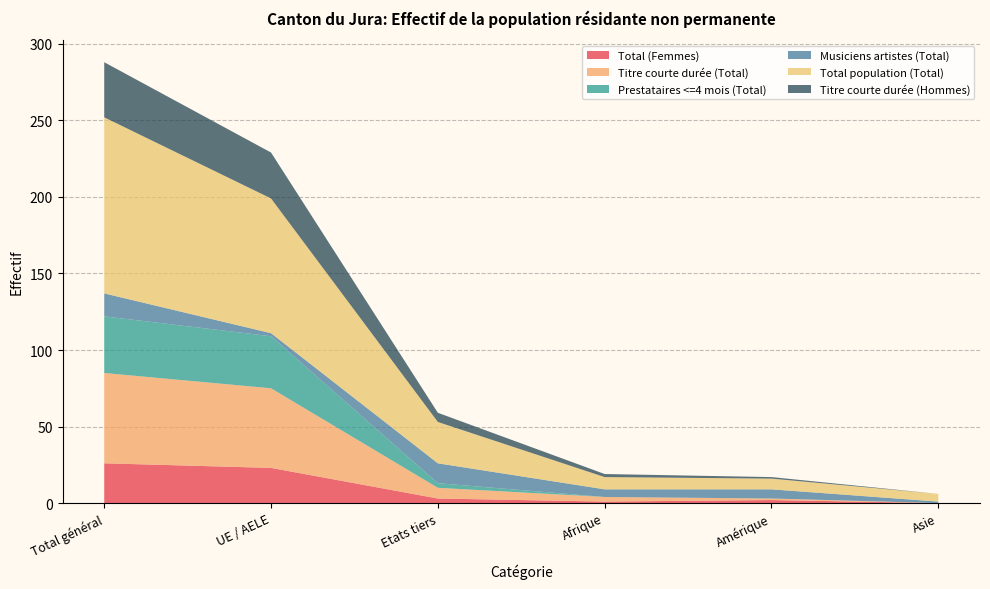

Reading right to left, list all the values displayed in this chart.

Total (Femmes): 0	2	1	3	23	26
Titre courte durée (Total): 0	1	3	7	52	59
Prestataires <=4 mois (Total): 0	0	0	3	34	37
Musiciens artistes (Total): 1	6	5	13	2	15
Total population (Total): 5	7	8	27	88	115
Titre courte durée (Hommes): 0	1	2	6	30	36